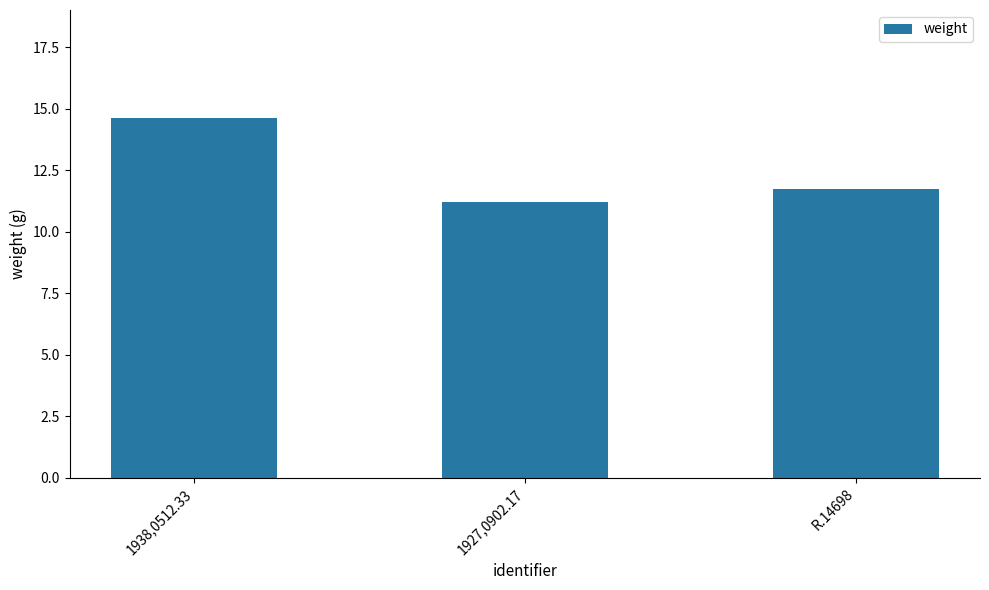

The chart shows a value of 9.4 at 1938,0512.33. True or false?

False